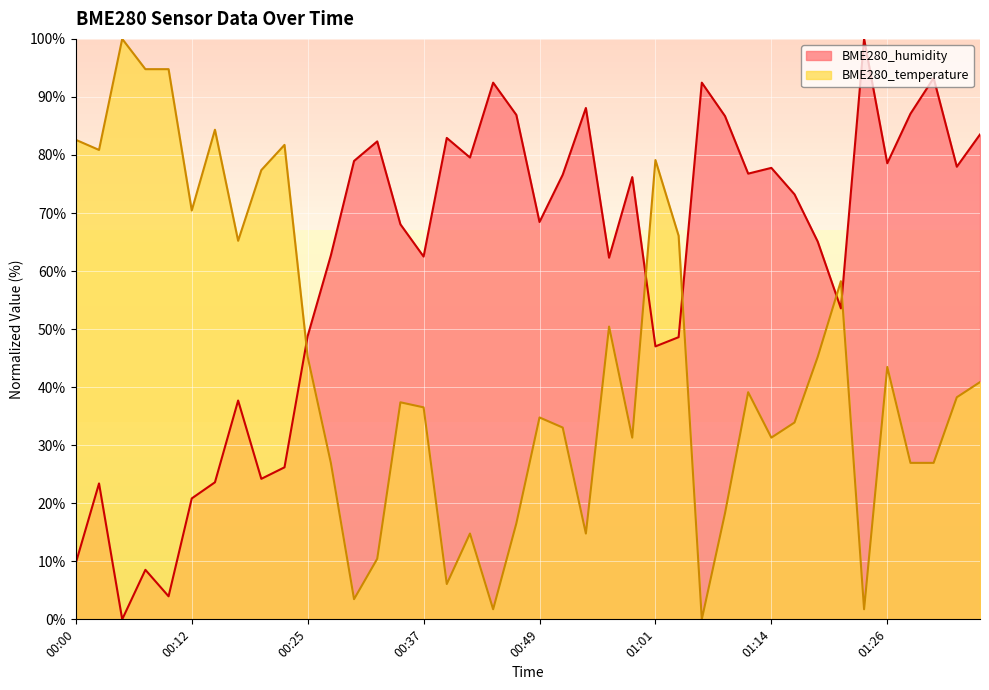

The value of BME280_temperature at 00:27 is 7.5. True or false?

False